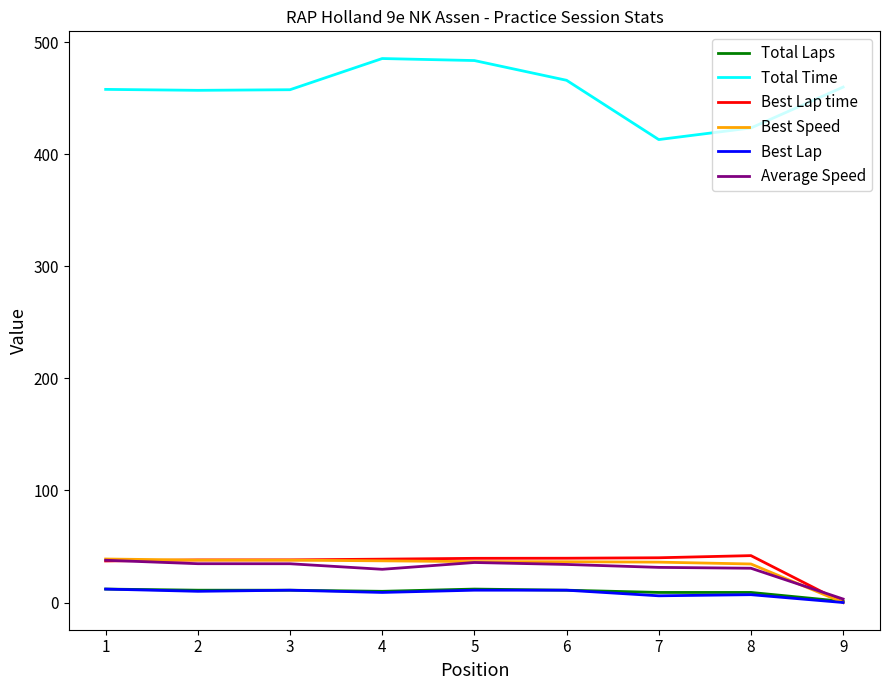

True or false: Total Time and Best Lap time intersect in this chart.

False